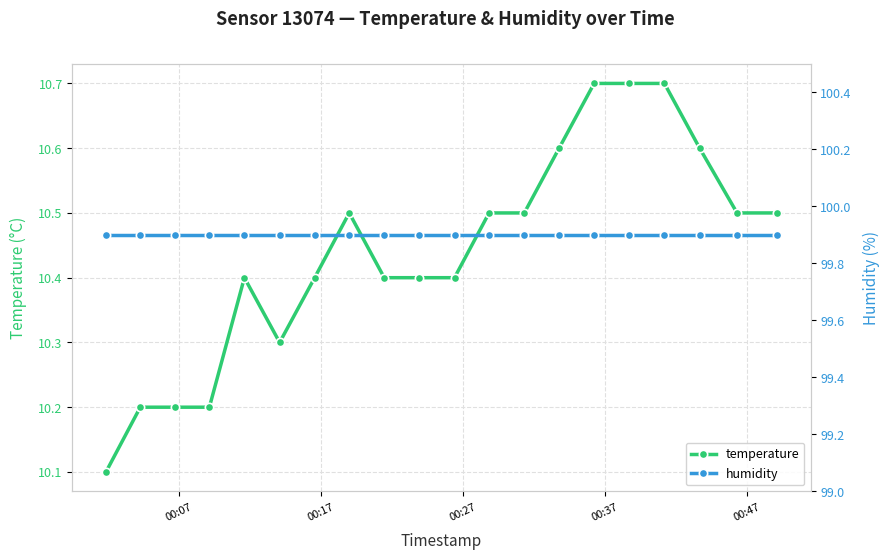

What is the highest value of the humidity series?

99.9